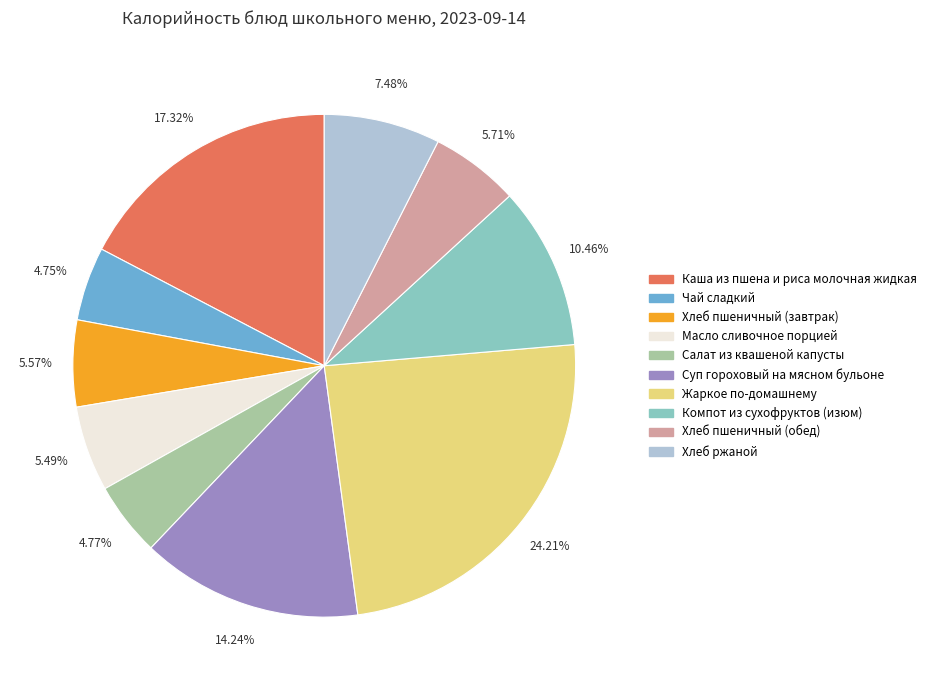

To the nearest percent, what is the difference between the Каша из пшена и риса молочная жидкая and Чай сладкий slice percentages?

13%